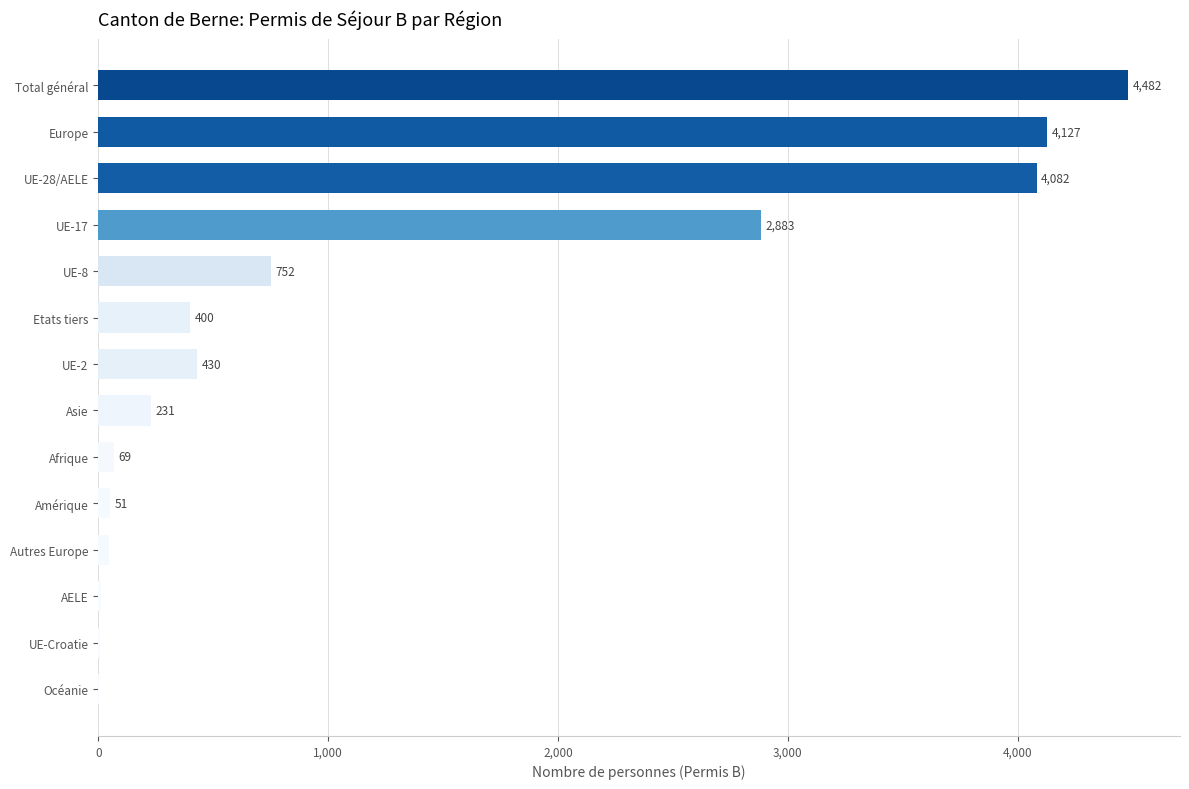

Between Europe and UE-Croatie, which is larger?

Europe